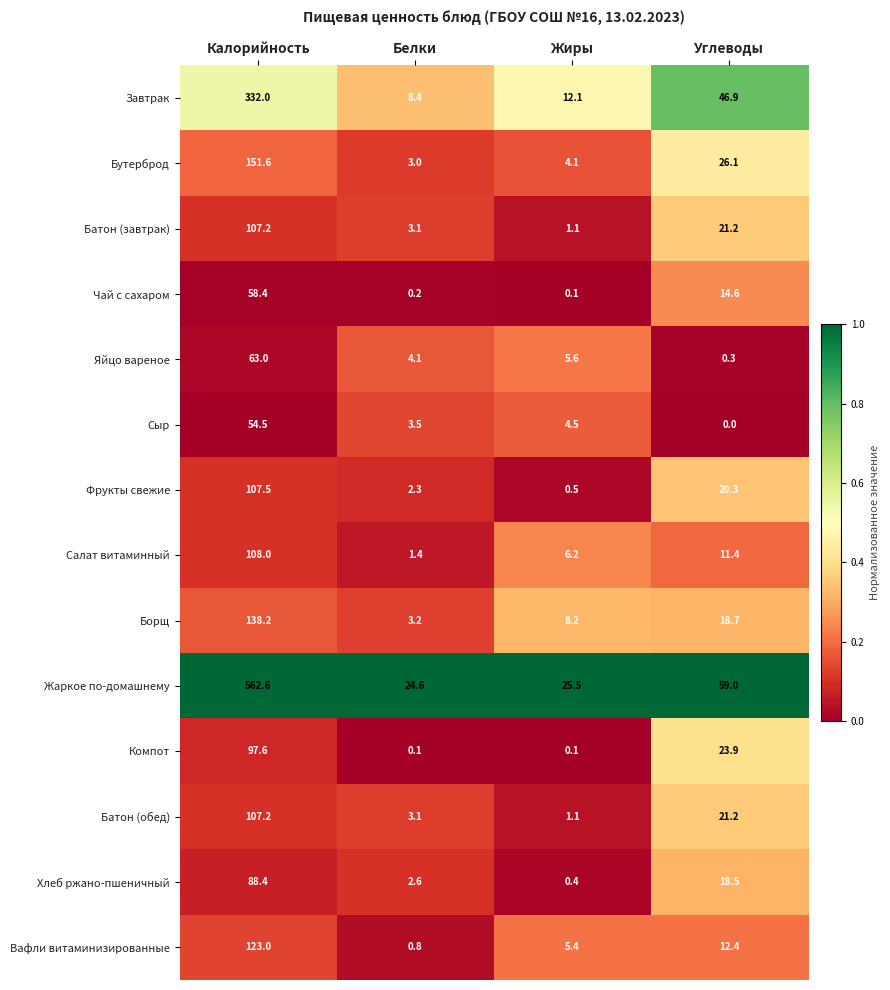

What is the difference between the highest and lowest values at Жиры?

25.4